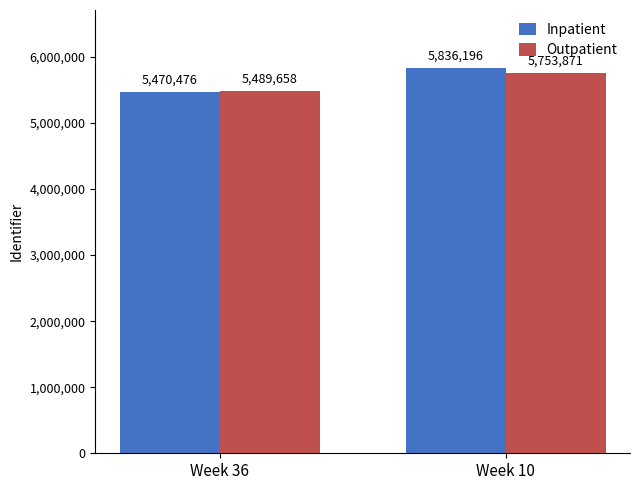

How many bars are there in each group?

2